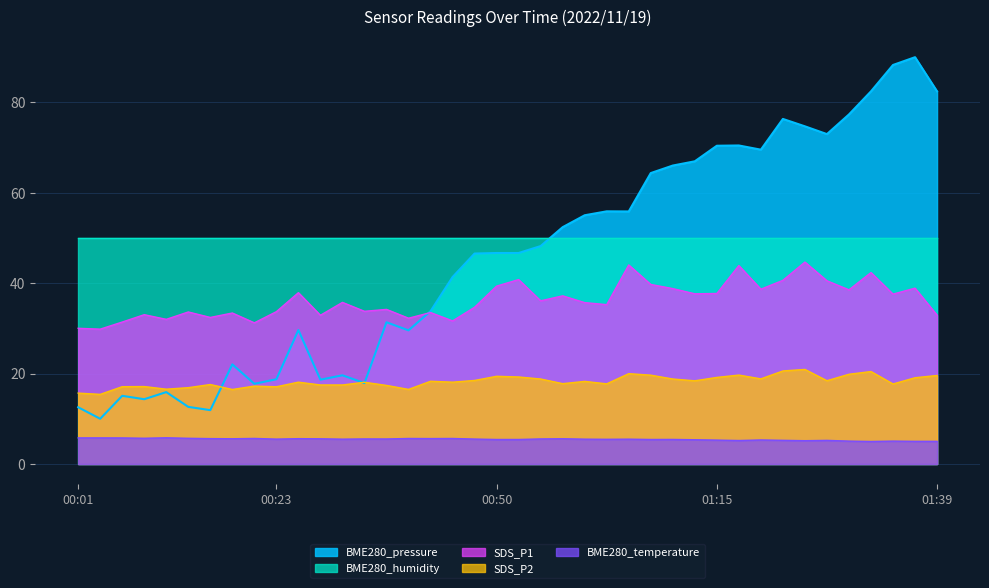

What is the value of the BME280_pressure point at the 20th from the left?

46.7